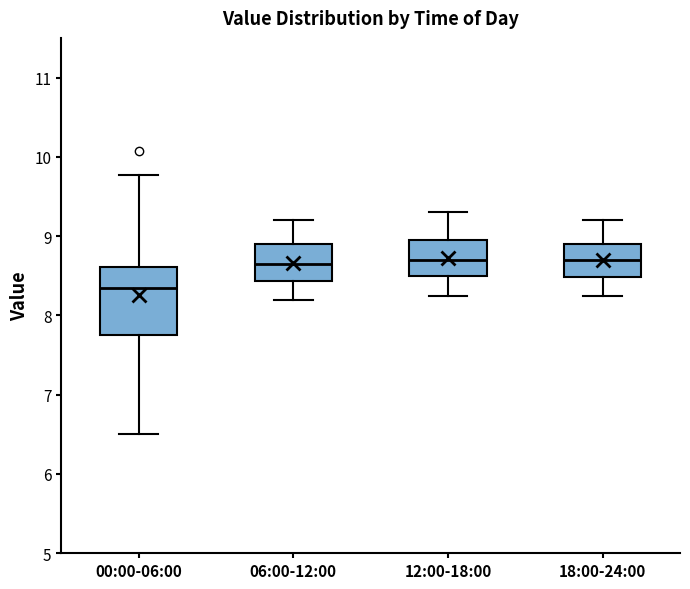

Comparing the boxes themselves (not the whiskers), which one is the tallest?

00:00-06:00